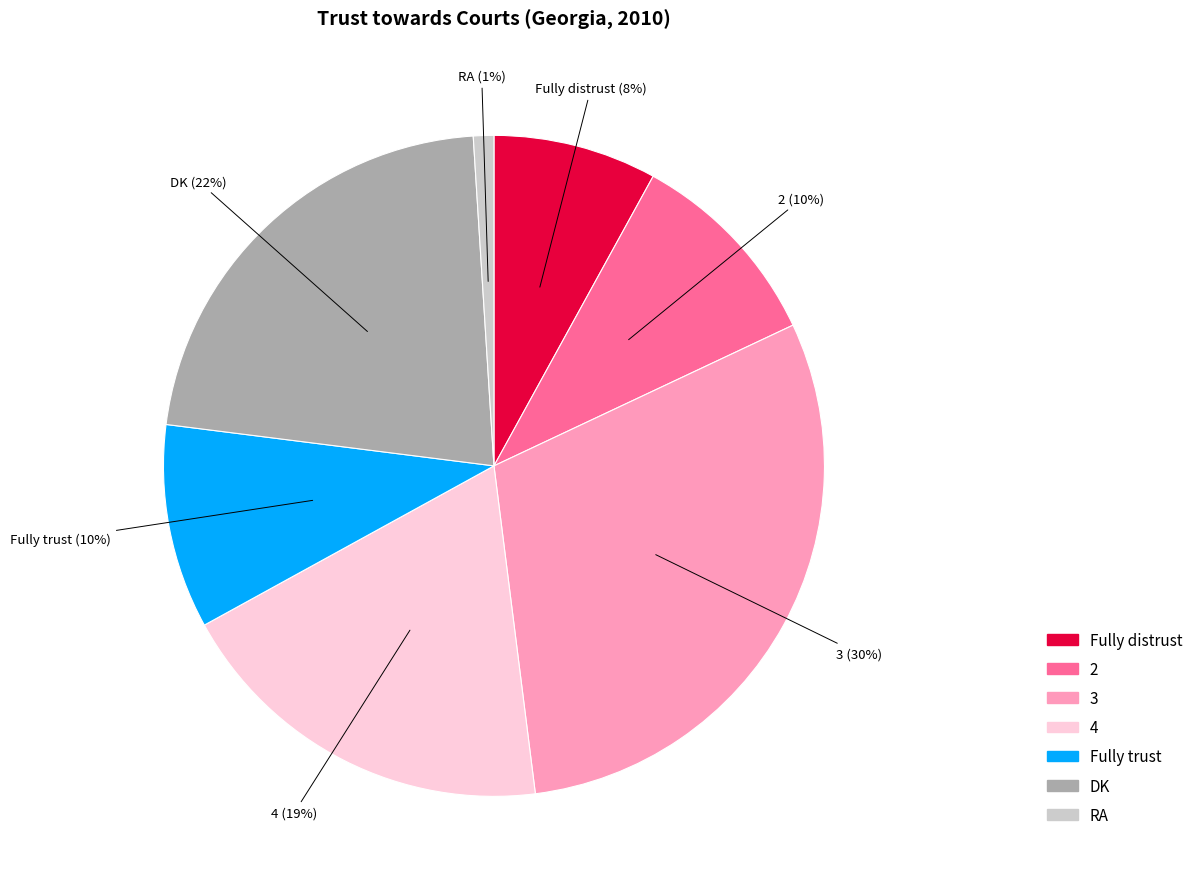

Approximately how many times larger is the value at 3 compared to 4?

1.6